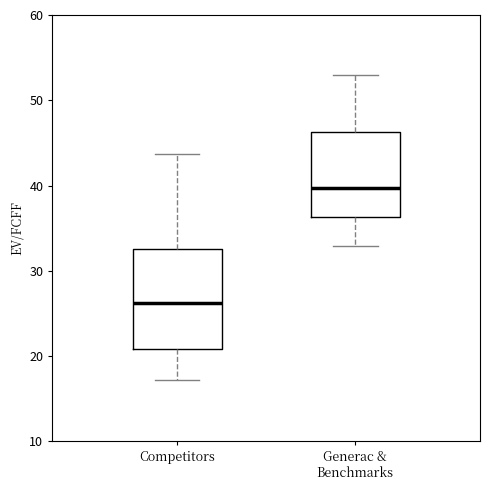

Reading left to right, transcribe this box plot: for each box, give where its median line is, the range the box spans, and where its two whiskers end, as read against the y-axis. The values are not printed on the chart, so give them approximately, as read against the axis.

Competitors: median 26, box 21 to 33, whiskers 17 to 44
Generac & Benchmarks: median 40, box 36 to 46, whiskers 33 to 53